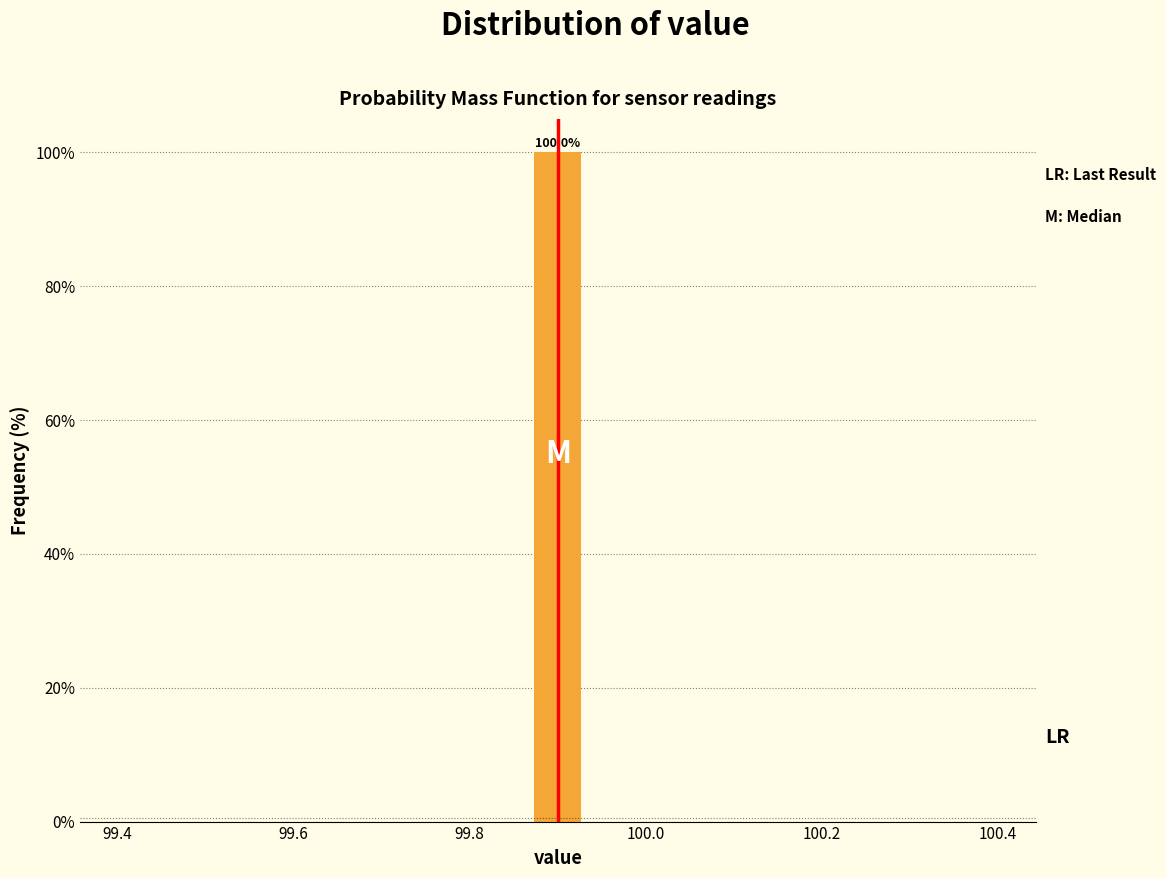

Around what value on the x-axis is the tallest bar? Give the approximate position of its centre, as read against the axis.

99.90